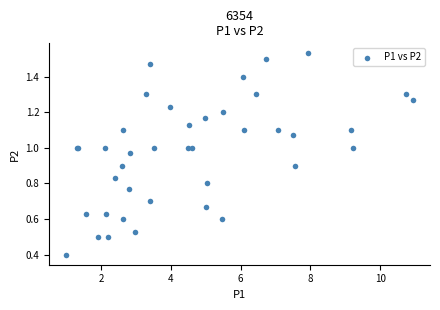

What Y value in the scatter plot is closest to 0?

0.4